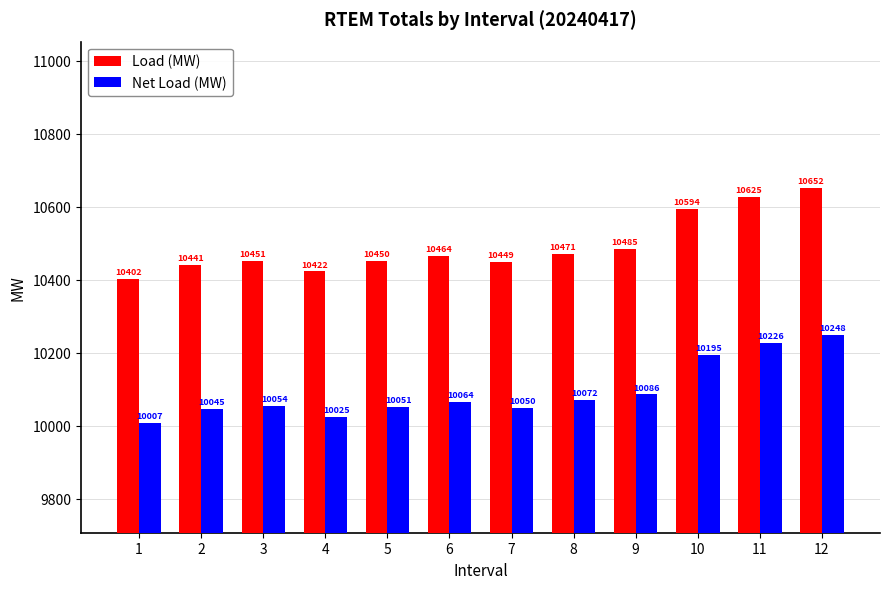

Which series has the largest range (max minus min)?

Load (MW)